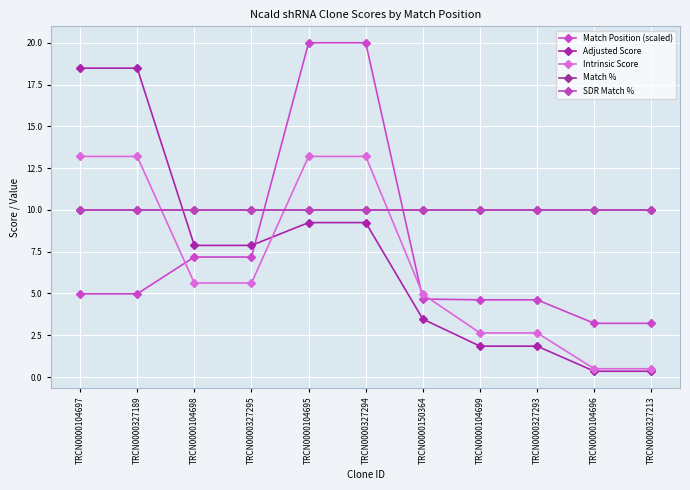

Does the chart have visible grid lines?

Yes